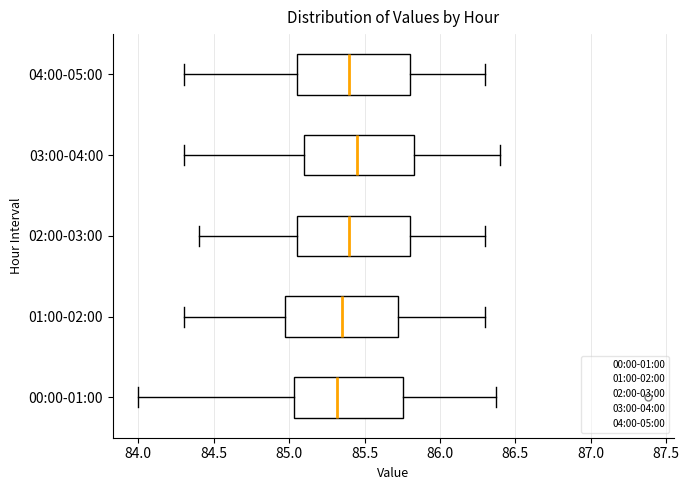

Reading bottom to top, transcribe this box plot: for each box, give where its median line is, the range the box spans, and where its two whiskers end, as read against the x-axis. The values are not printed on the chart, so give them approximately, as read against the axis.

00:00-01:00: median 85.30, box 85.05 to 85.75, whiskers 84.00 to 86.35
01:00-02:00: median 85.35, box 85.00 to 85.75, whiskers 84.30 to 86.30
02:00-03:00: median 85.40, box 85.05 to 85.80, whiskers 84.40 to 86.30
03:00-04:00: median 85.45, box 85.10 to 85.85, whiskers 84.30 to 86.40
04:00-05:00: median 85.40, box 85.05 to 85.80, whiskers 84.30 to 86.30